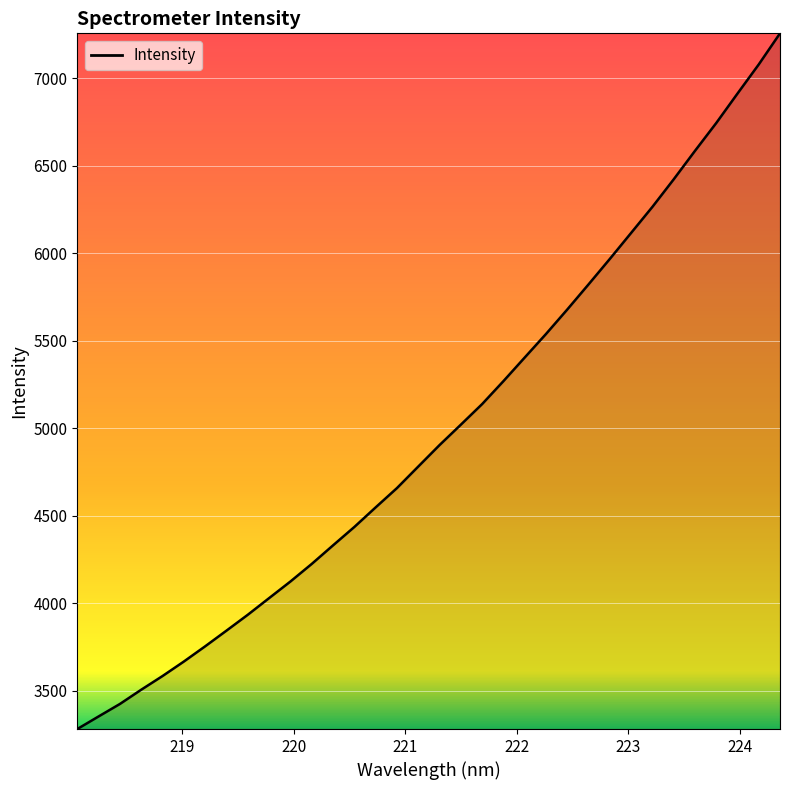

What is the difference between the maximum and minimum values?

3974.5